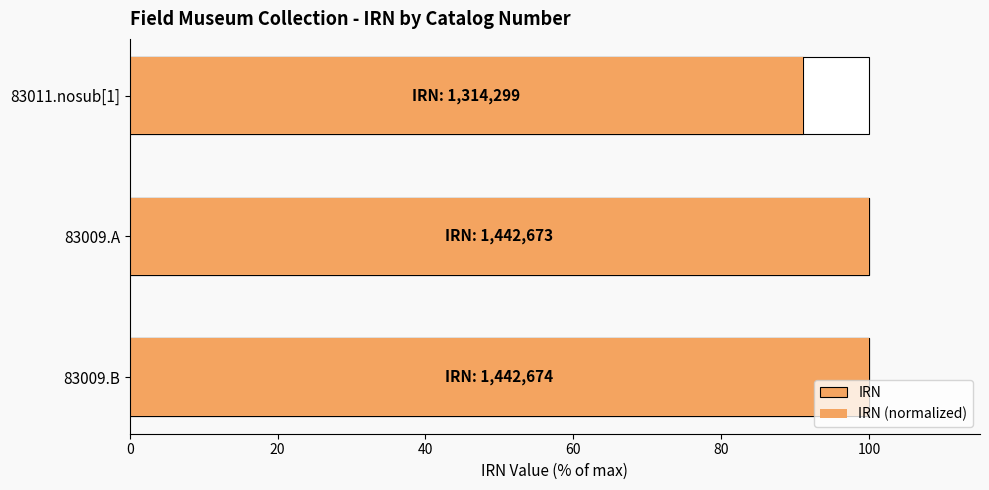

How many distinct data groups are displayed?

2